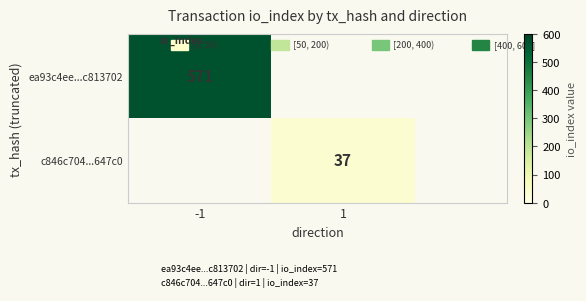

How many categories are shown in the chart?

2